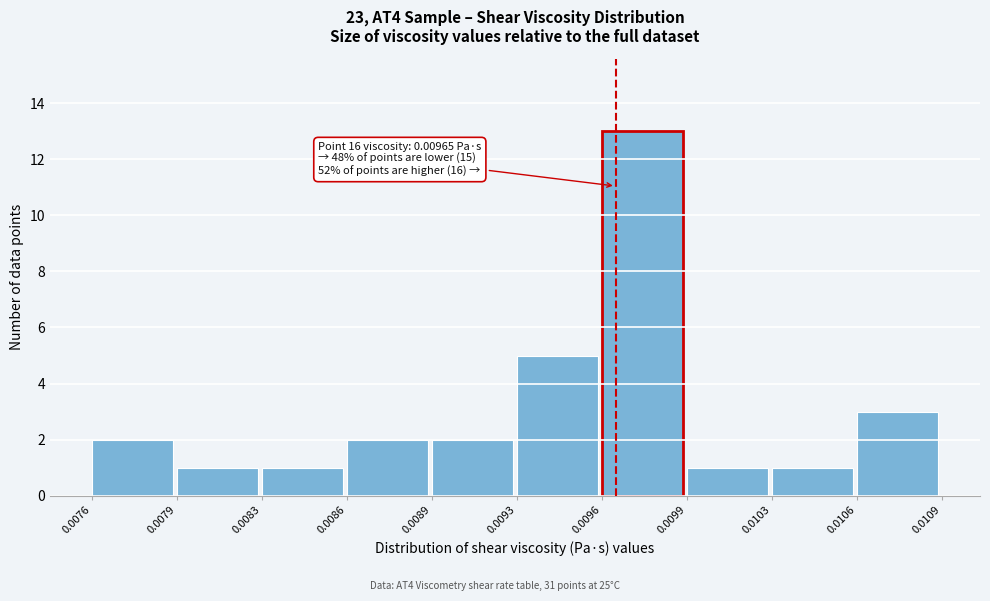

Reading left to right, transcribe all the data shown in this chart.

0.0076=2	0.0079=1	0.0083=1	0.0086=2	0.0089=2	0.0093=5	0.0096=13	0.0099=1	0.0103=1	0.0106=3